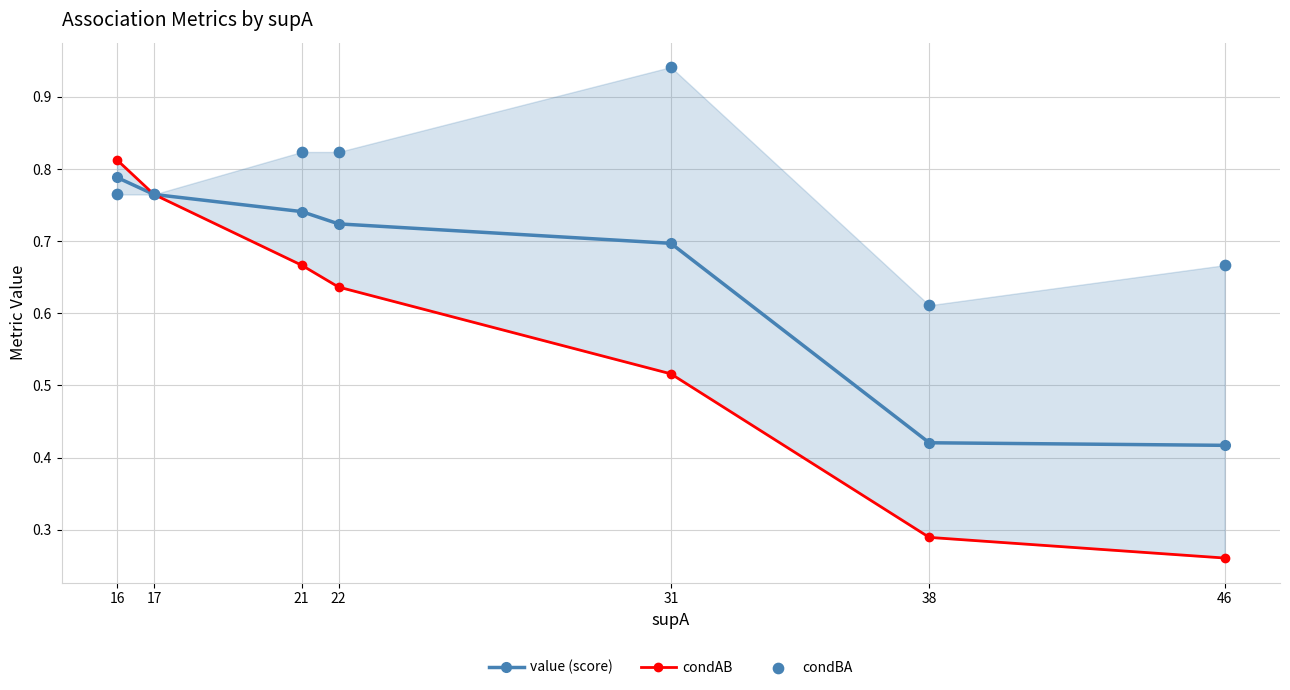

Is the value of condAB at 16 greater than the value of condBA at 16?

Yes